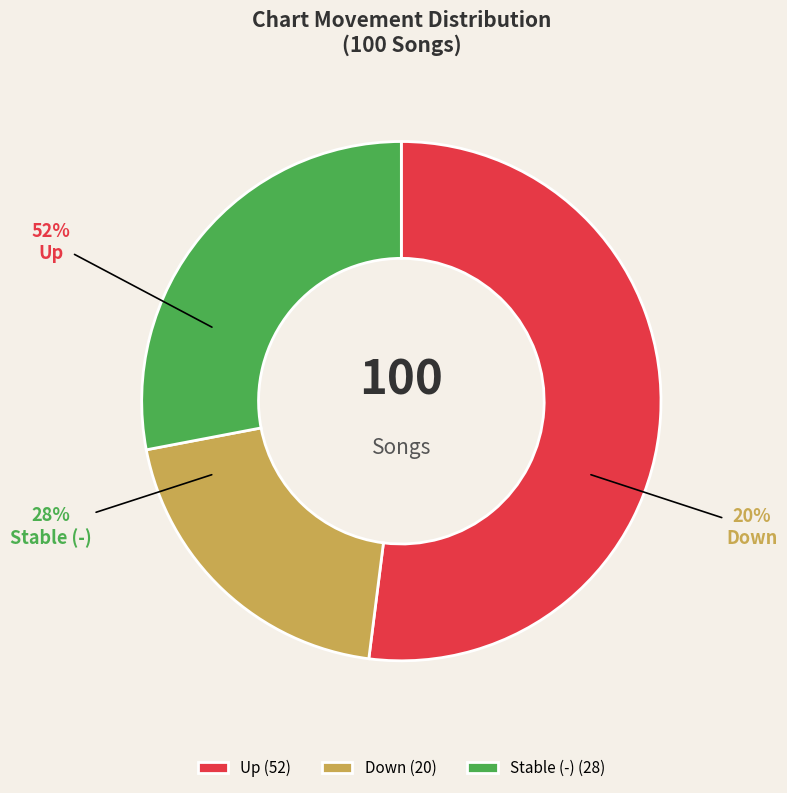

What is the majority slice?

up